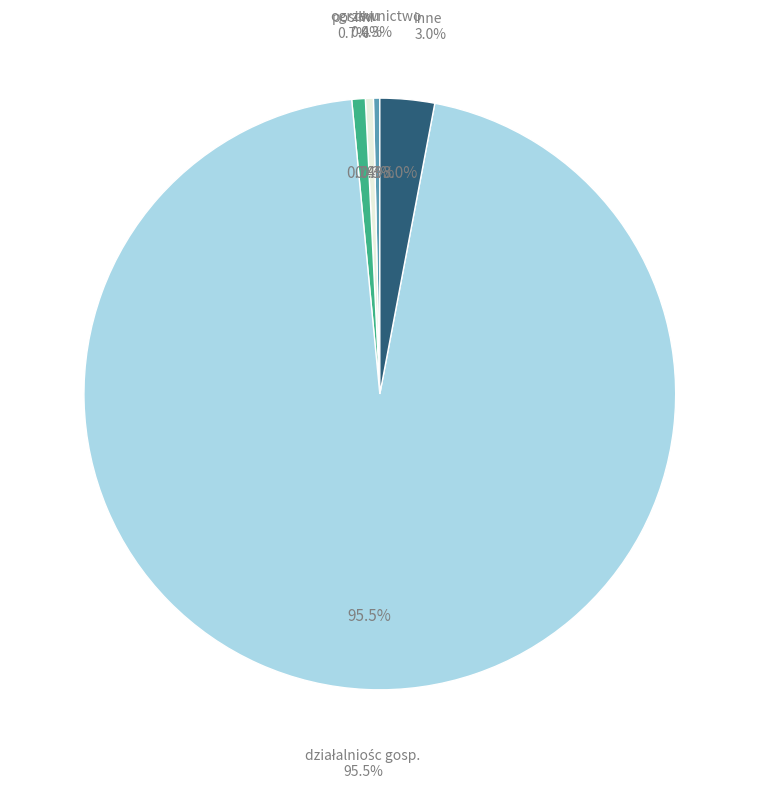

Which slice represents more than half of the pie?

działalniośc gosp.